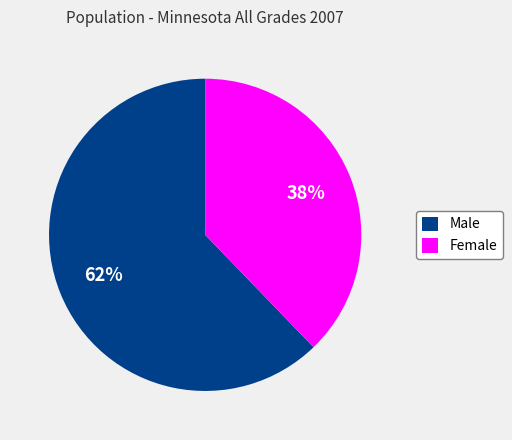

Is it true that Male is 69% of the pie?

False